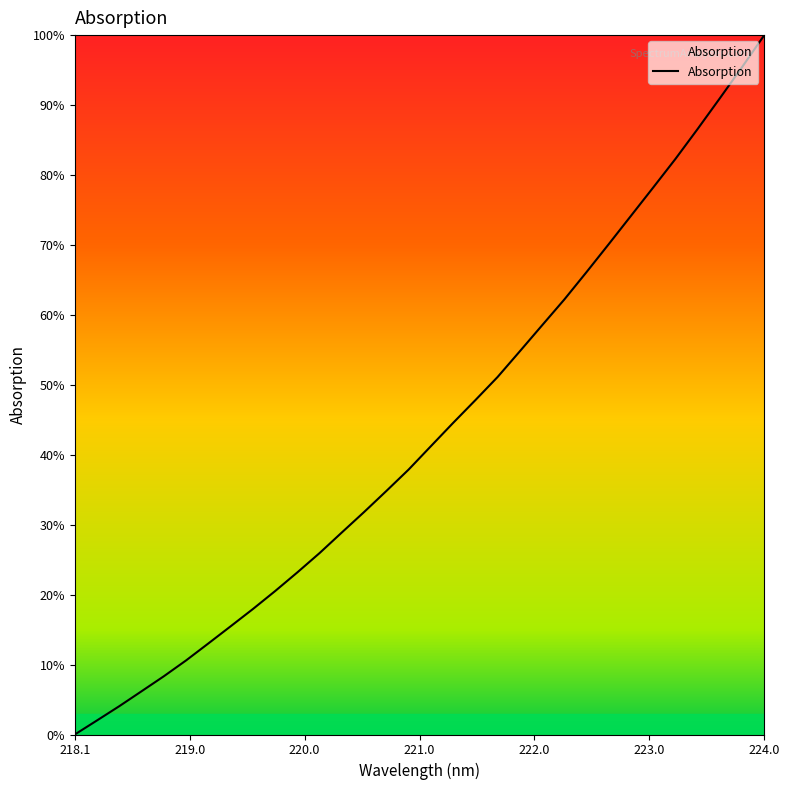

At which category does the chart reach its minimum across all series?

218.1